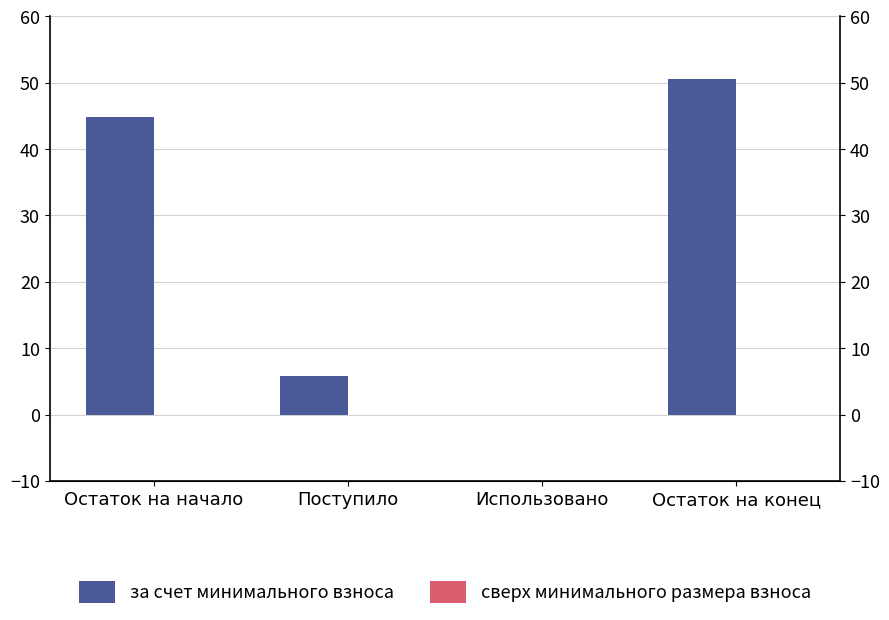

List the series in order of their peak value, lowest first.

сверх минимального размера взноса, за счет минимального взноса